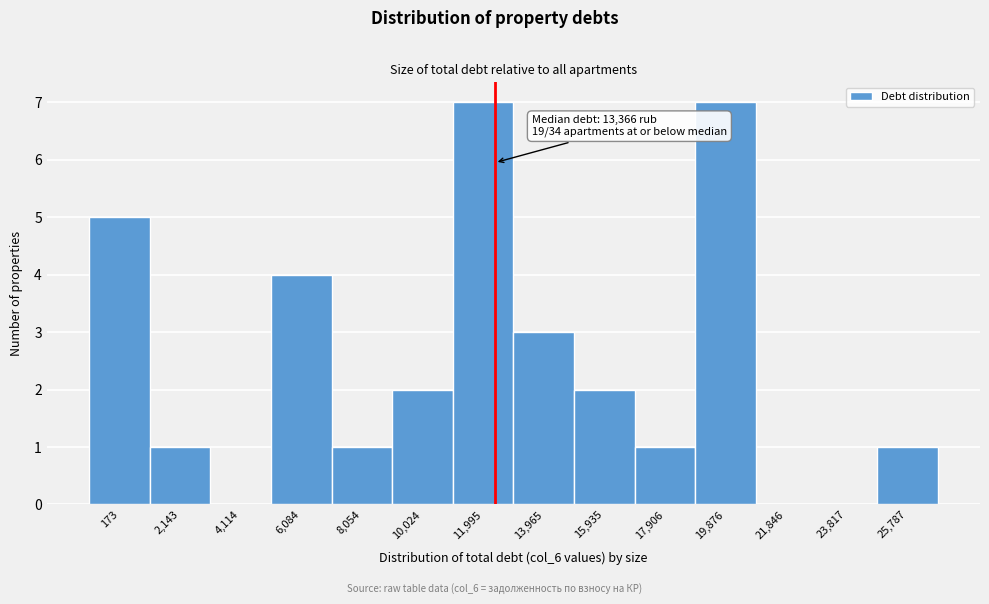

Reading left to right, extract all data points from this chart.

173=5	2,143=1	4,114=0	6,084=4	8,054=1	10,024=2	11,995=7	13,965=3	15,935=2	17,906=1	19,876=7	21,846=0	23,817=0	25,787=1